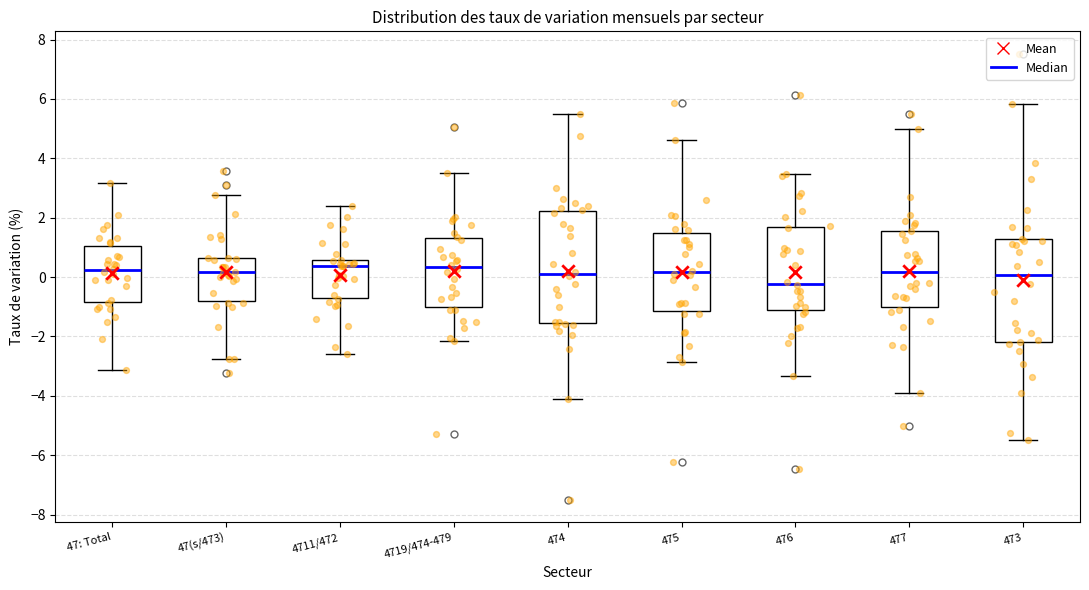

Where does the lower whisker of the box for 4719/474-479 end on the y-axis? The values are not printed on the chart, so give them approximately, as read against the axis.

-2.2